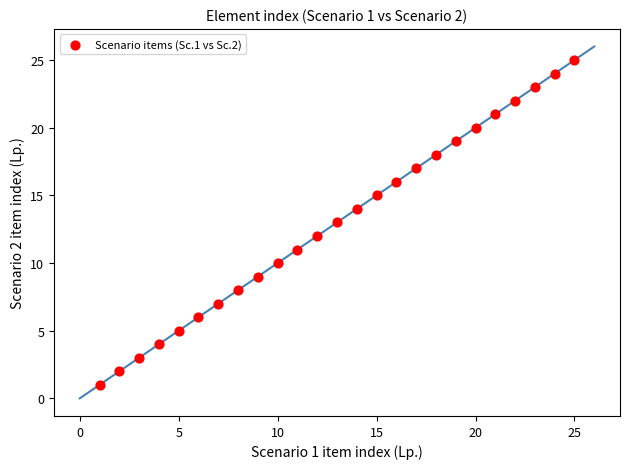

What is the range of X values (max minus min)?

24